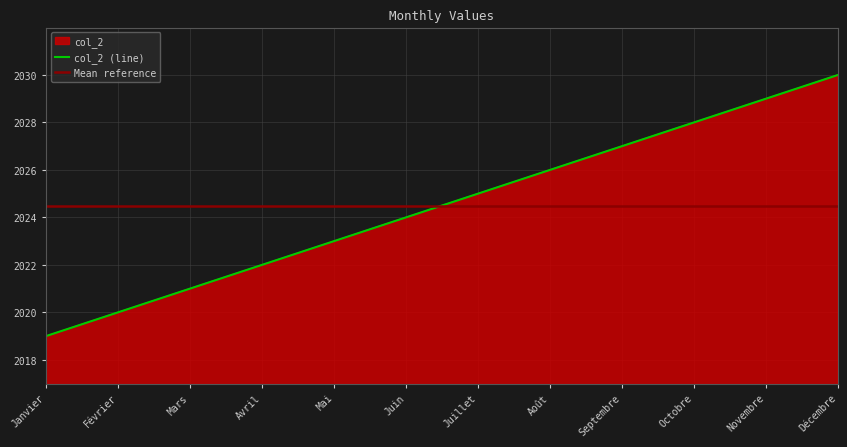

How many data points are above 2025?

5